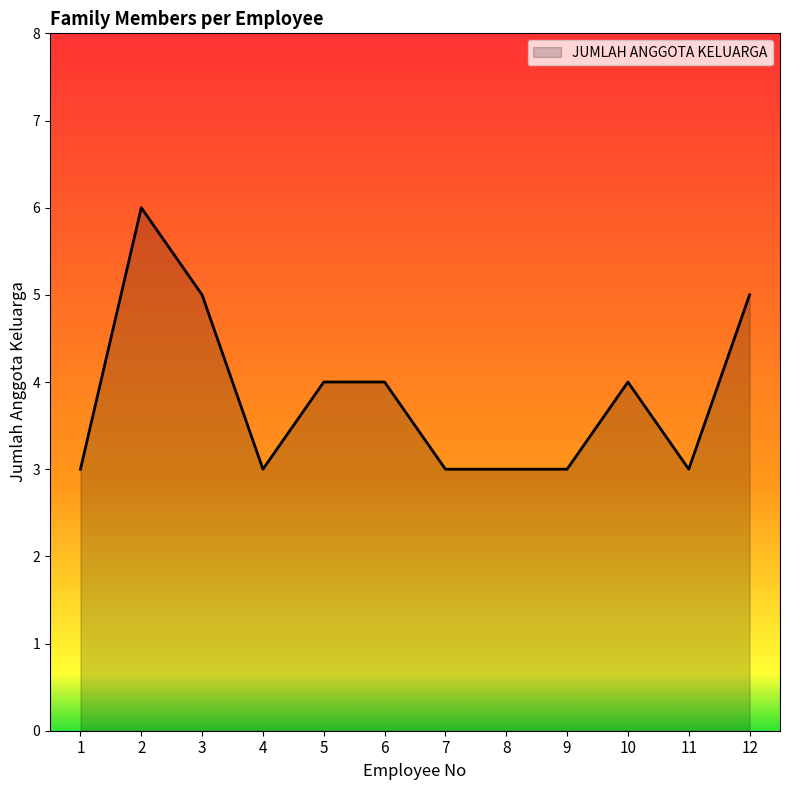

True or false: the data shows 5 at 1.

False